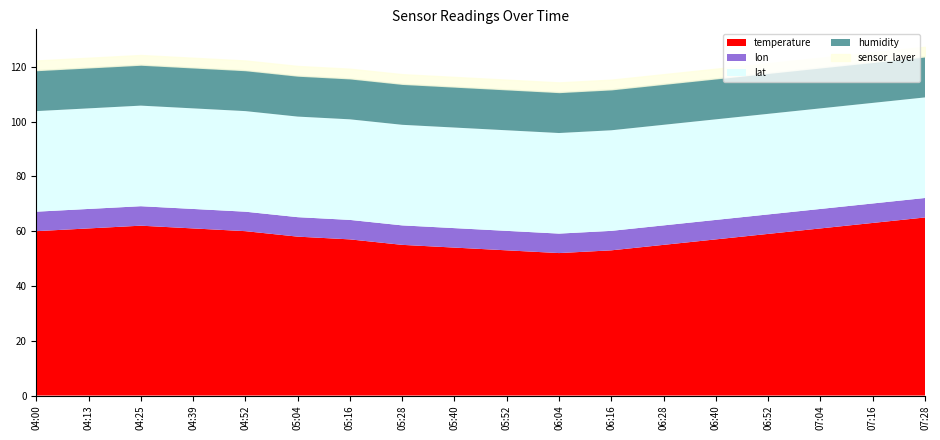

What is the total value across all series at 05:28?

117.3